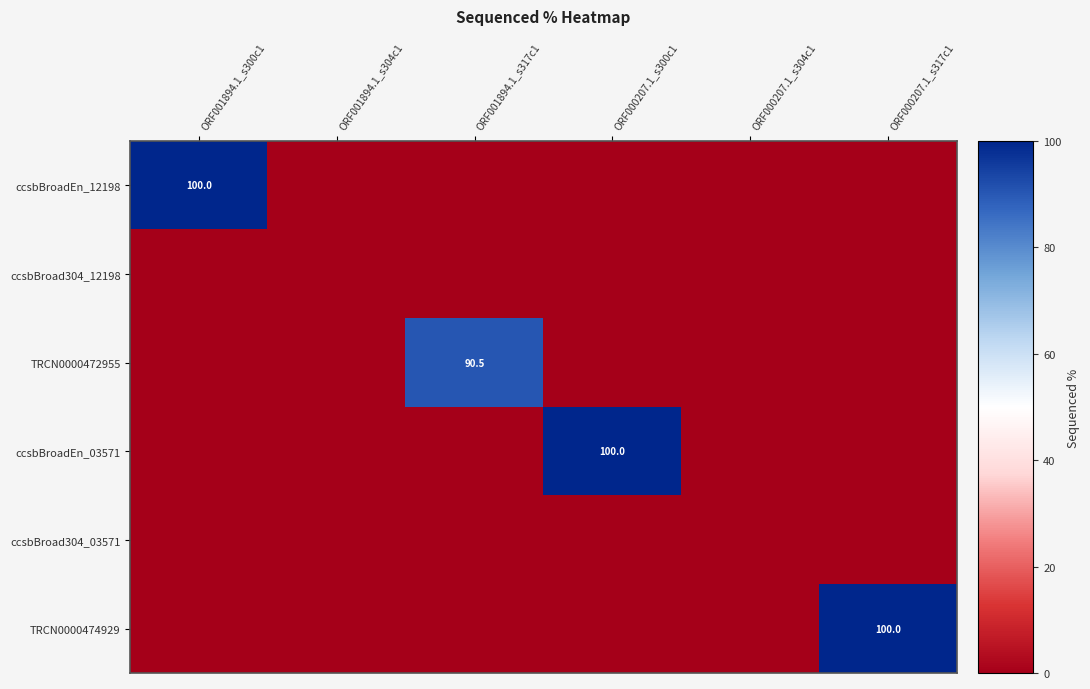

Which series has the widest spread of values?

ccsbBroadEn_12198